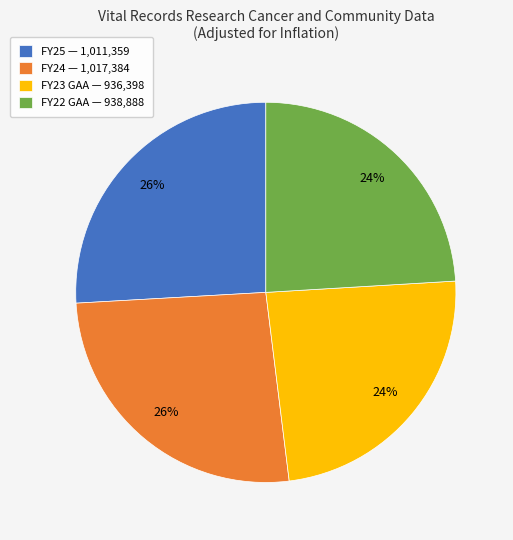

To the nearest percent, what is the combined percentage of FY23 GAA and FY22 GAA?

48%